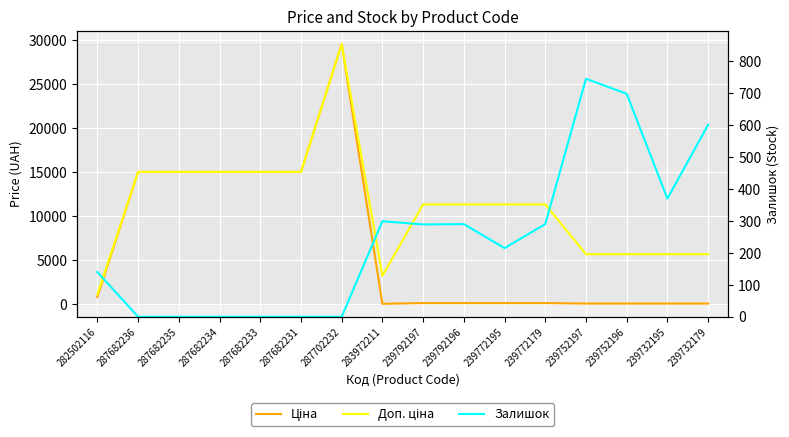

What position from the right is 287682233?

12